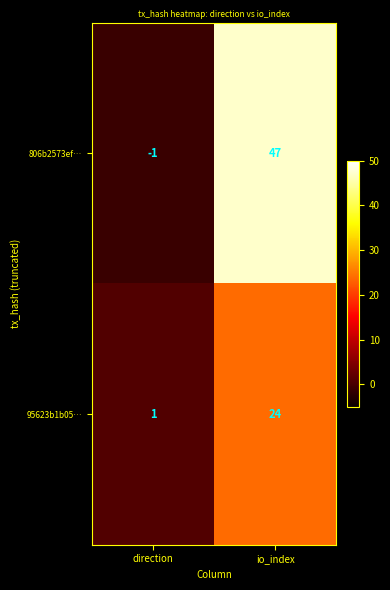

What is the sum of the 806b2573ef… values at io_index and direction?

46